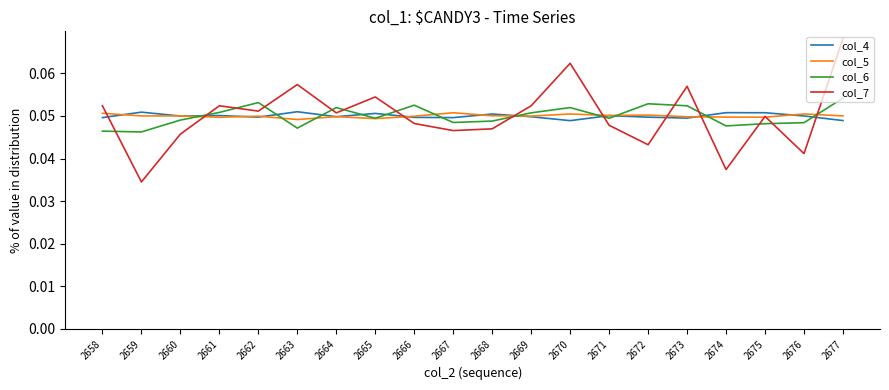

At which label is col_7 closest to 0?

2659